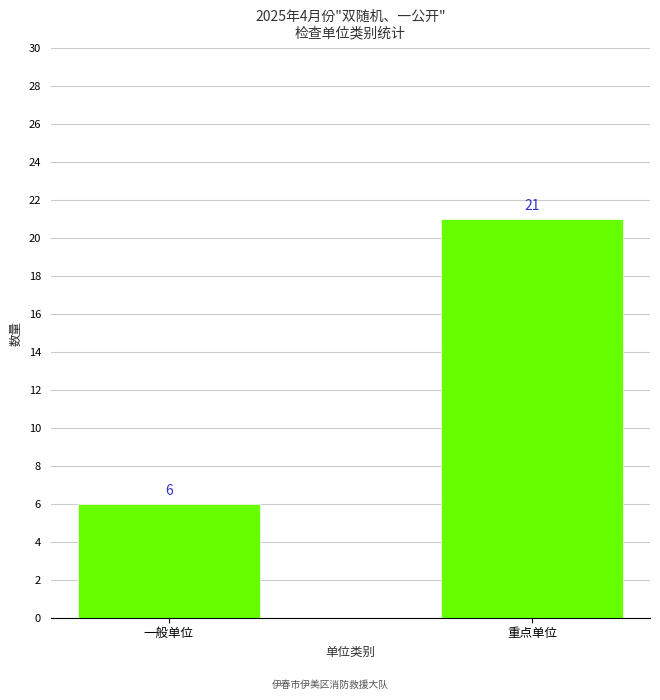

What is the average value?

14